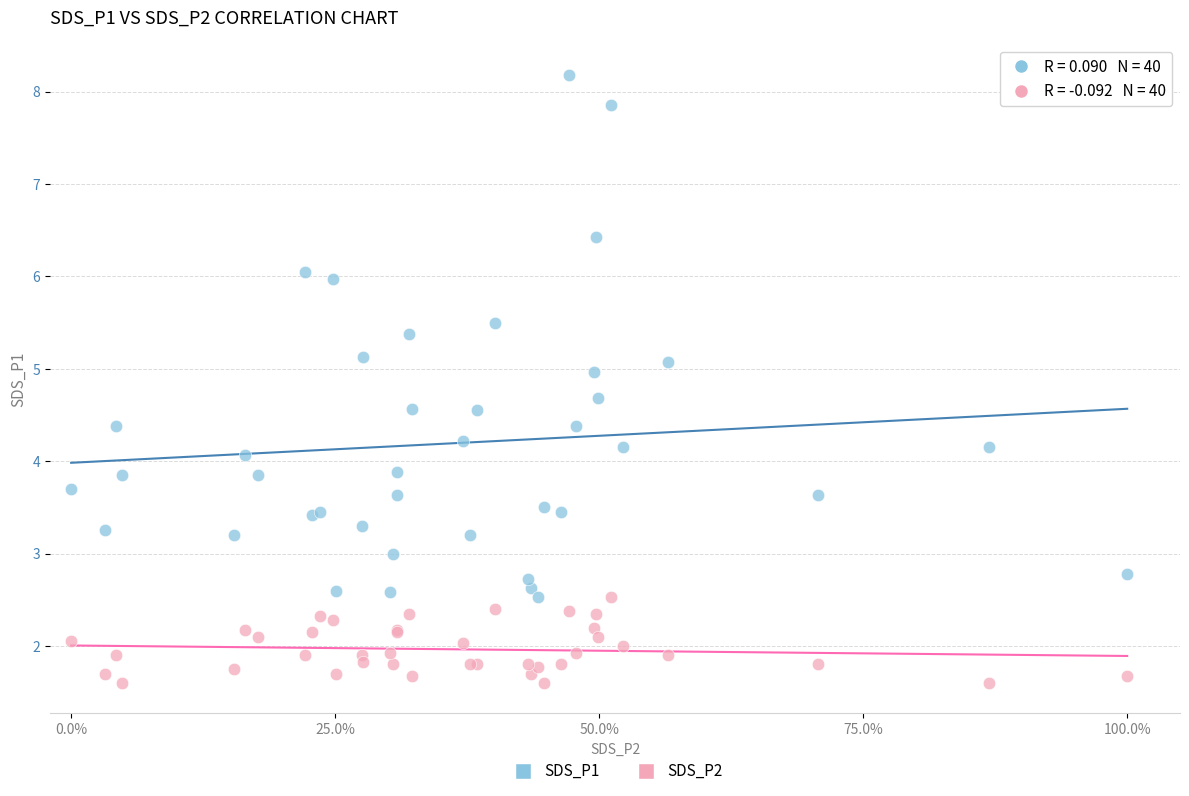

What is the X range (max minus min) for the scatter plot?

1.0